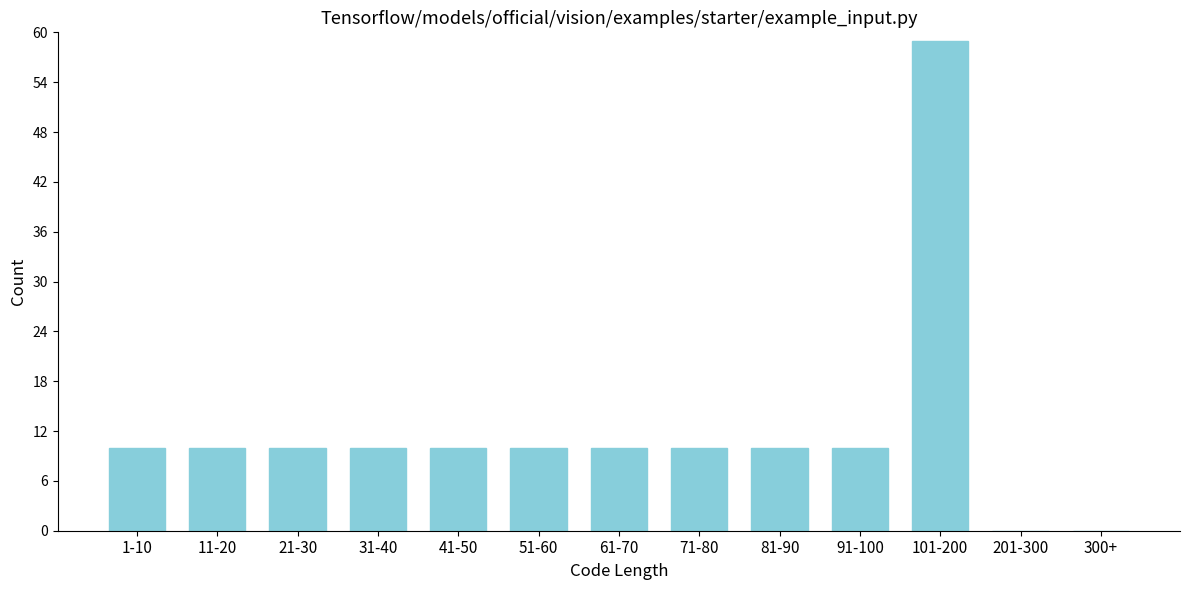

Reading left to right, extract all data points from this chart.

1-10=10	11-20=10	21-30=10	31-40=10	41-50=10	51-60=10	61-70=10	71-80=10	81-90=10	91-100=10	101-200=59	201-300=0	300+=0